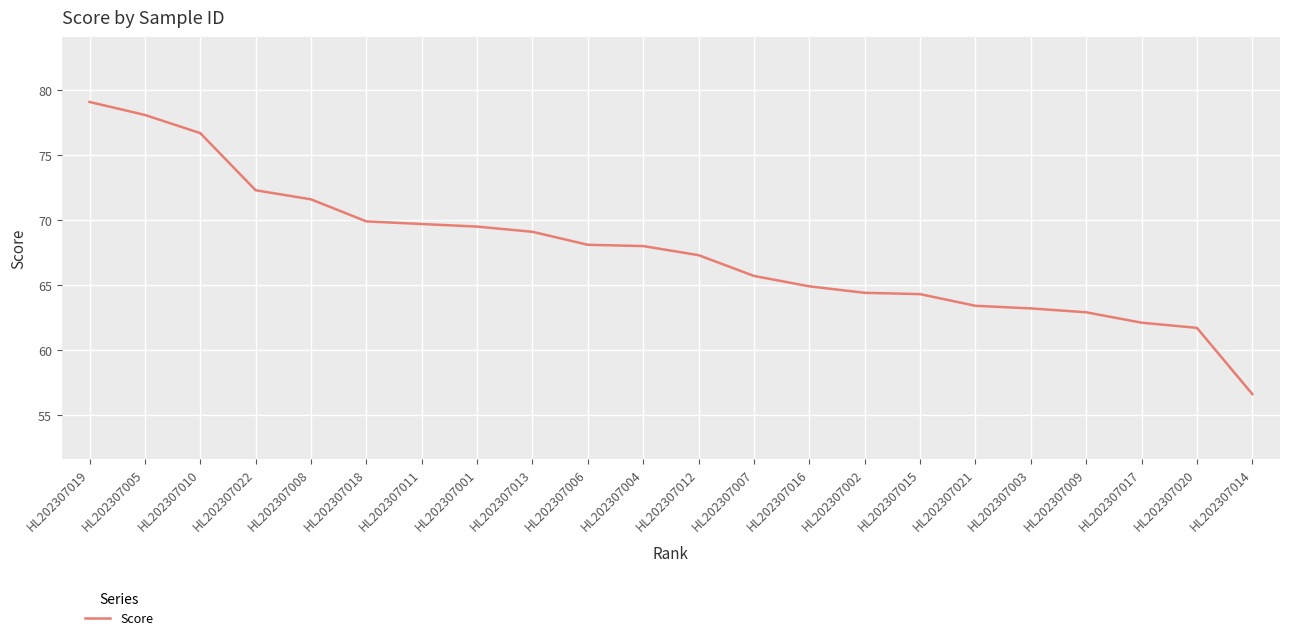

What is the maximum value shown in the chart?

79.1